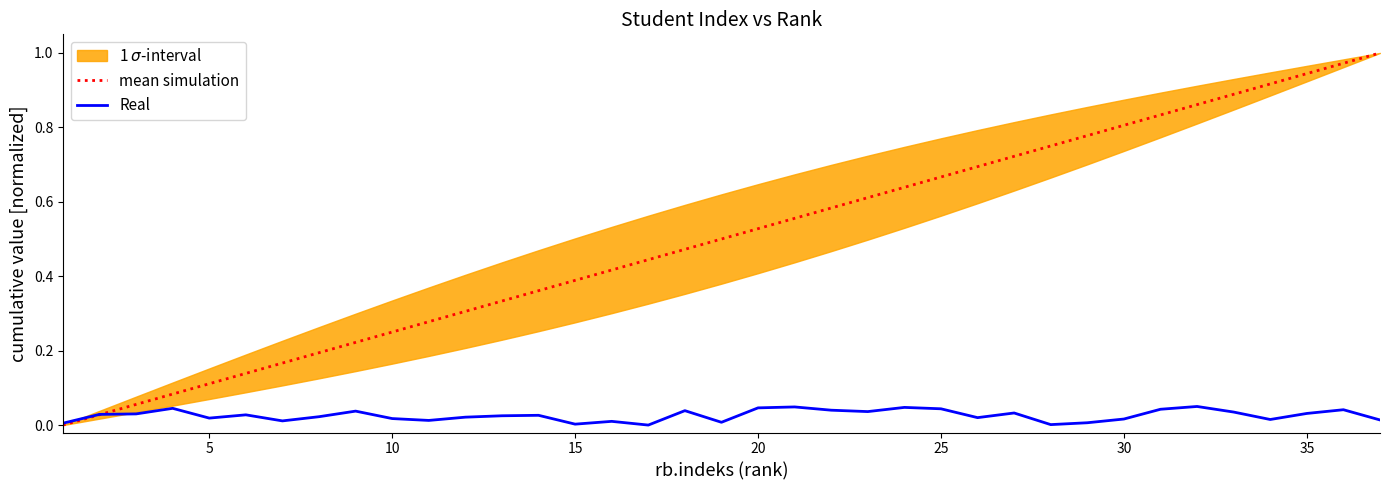

Between 25 and 30, which is larger?

25